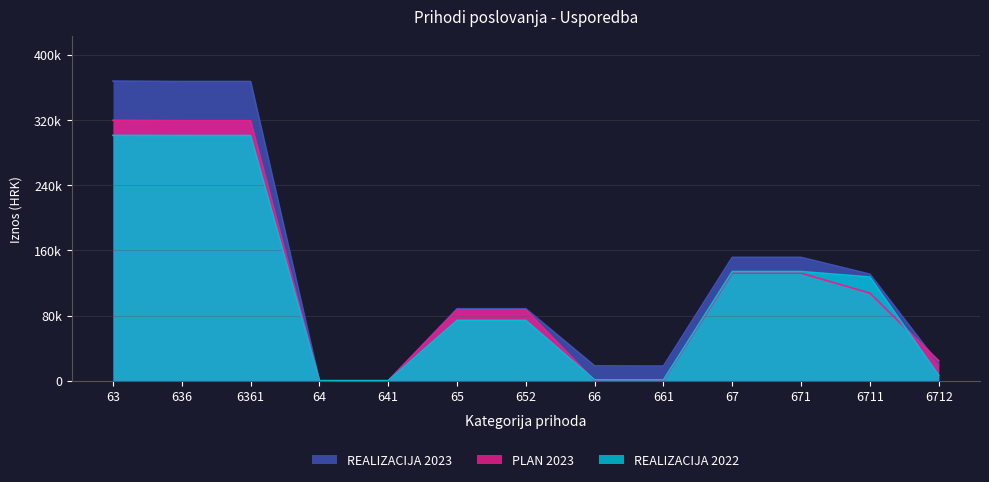

At which label does PLAN 2023 first exceed 87000?

63